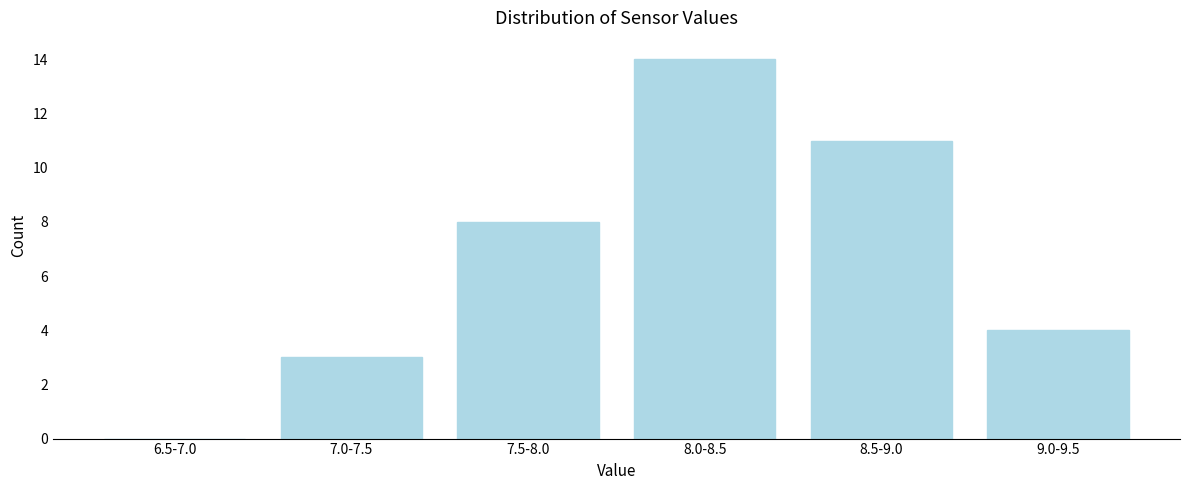

Reading left to right, list all the values displayed in this chart.

6.5-7.0=0	7.0-7.5=3	7.5-8.0=8	8.0-8.5=14	8.5-9.0=11	9.0-9.5=4